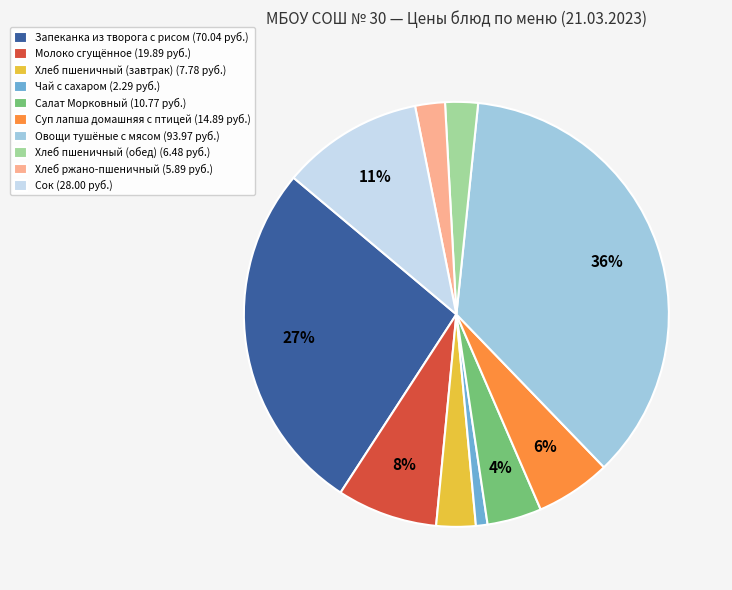

To the nearest percent, what portion does Суп лапша домашняя с птицей represent?

6%